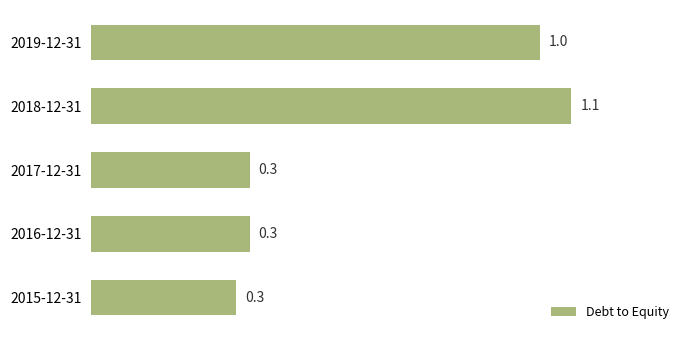

The chart shows a value of 0.1 at 2017-12-31. True or false?

False